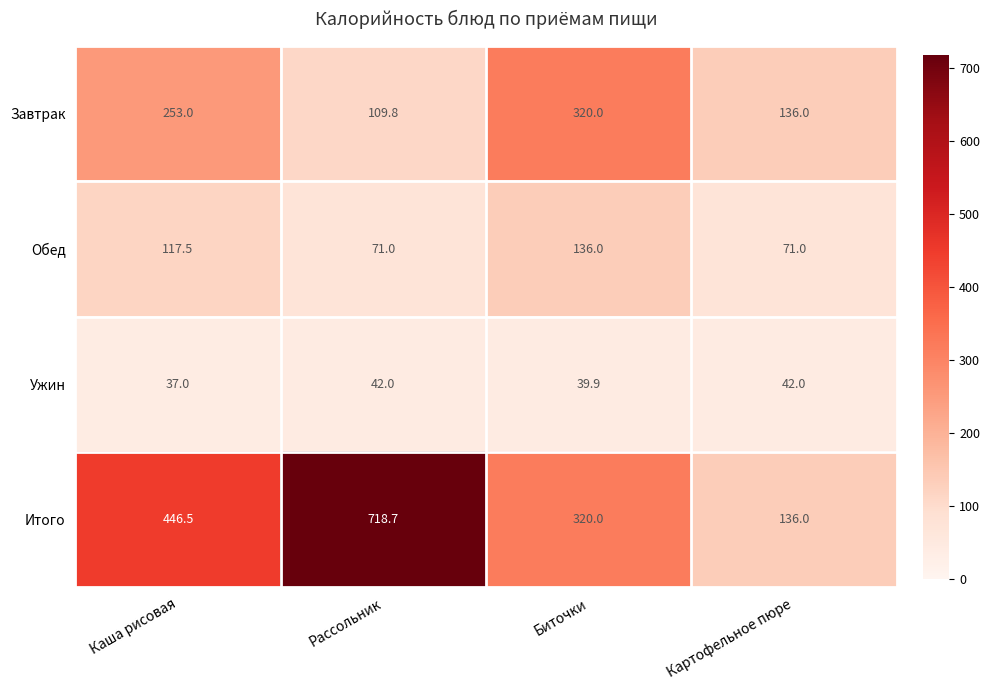

The value of Итого at Биточки is 320.0. True or false?

True